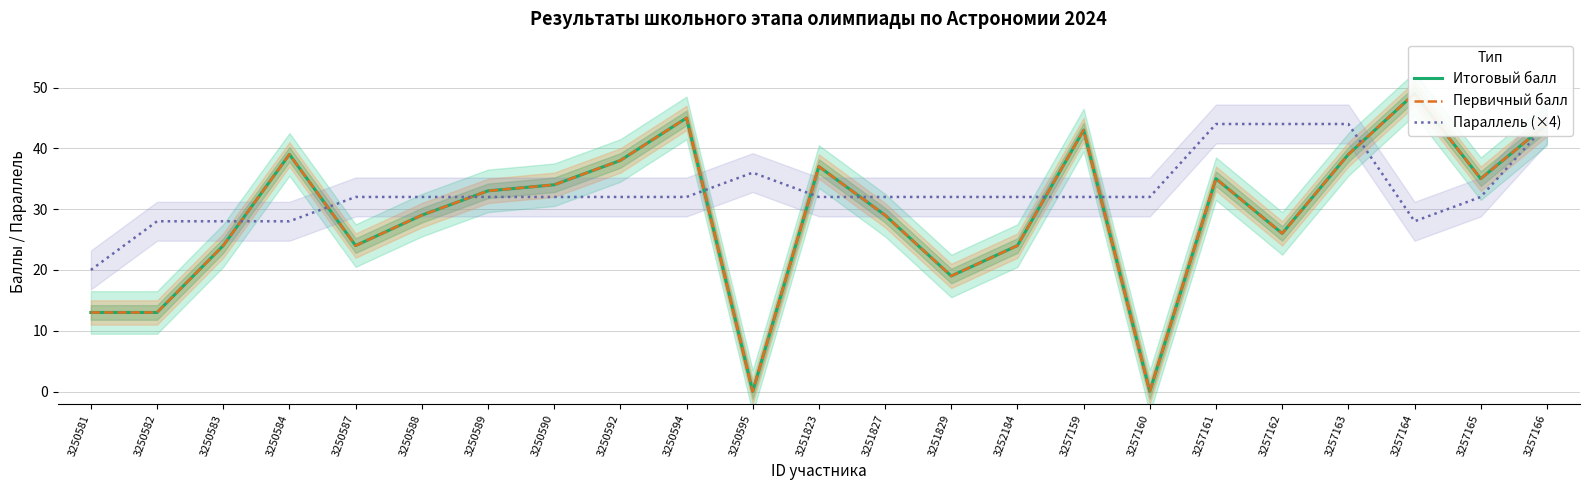

What is the difference between the maximum and minimum values in the Первичный балл series?

49